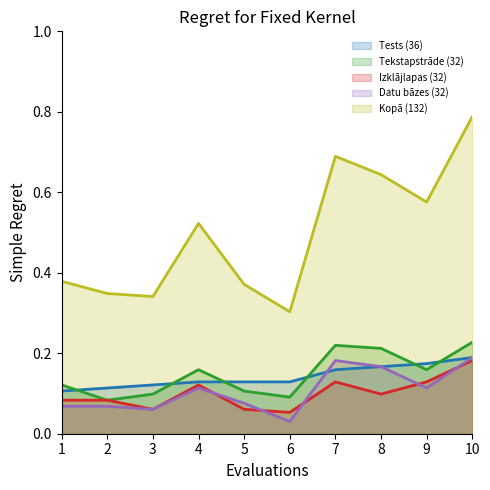

True or false: Tests (36) and Izklājlapas (32) intersect in this chart.

False